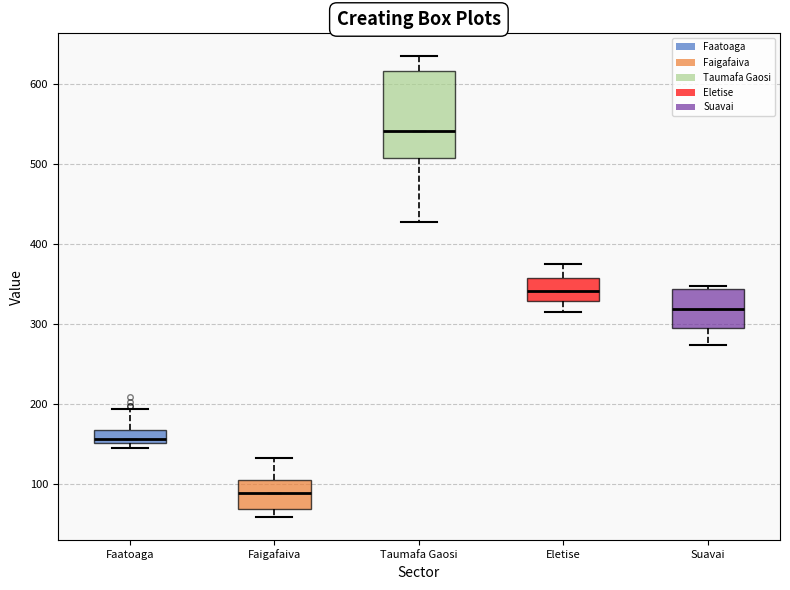

Reading left to right, transcribe this box plot: for each box, give where its median line is, the range the box spans, and where its two whiskers end, as read against the y-axis. The values are not printed on the chart, so give them approximately, as read against the axis.

Faatoaga: median 160, box 150 to 170, whiskers 150 (just below the box's lower edge) to 190
Faigafaiva: median 90, box 70 to 110, whiskers 60 to 130
Taumafa Gaosi: median 540, box 510 to 620, whiskers 430 to 630
Eletise: median 340, box 330 to 360, whiskers 310 to 380
Suavai: median 320, box 290 to 340, whiskers 270 to 350